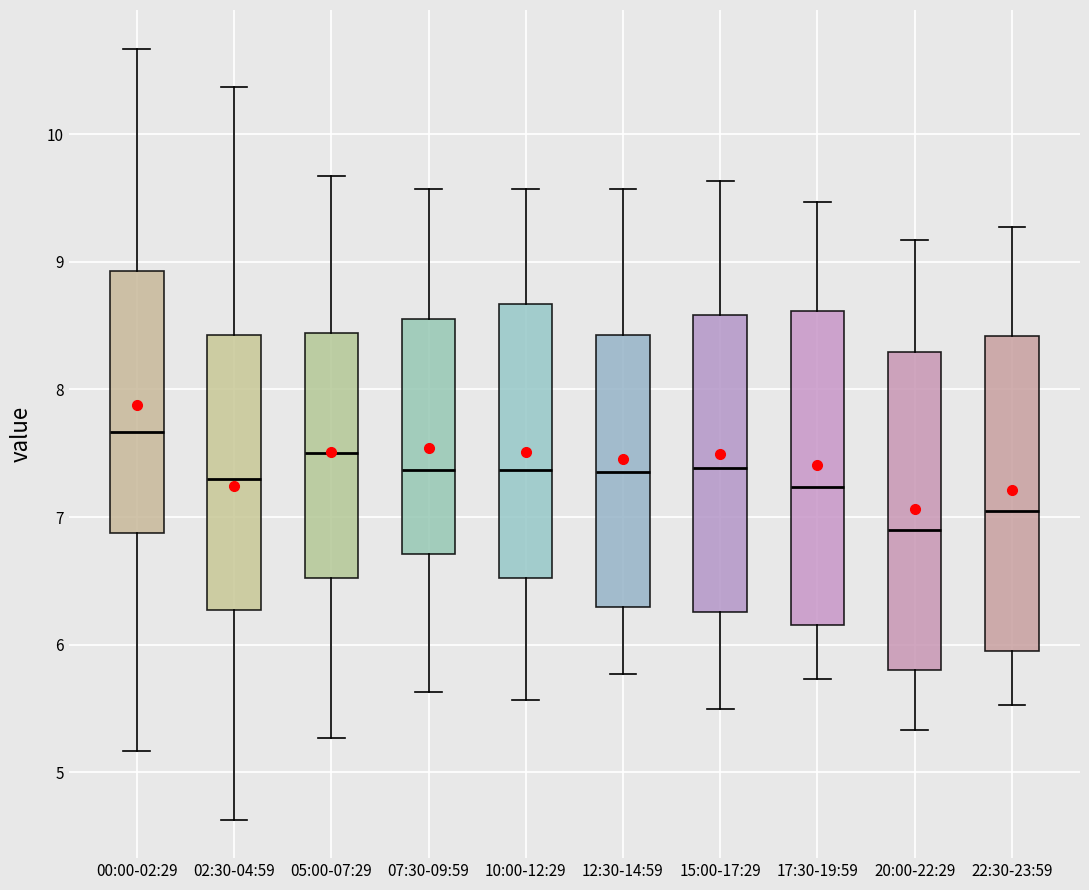

Reading left to right, read every box against the y-axis: the position of its median line, the range the box covers, and the ends of its whiskers. The values are not printed on the chart, so give them approximately, as read against the axis.

00:00-02:29: median 7.7, box 6.9 to 8.9, whiskers 5.2 to 10.7
02:30-04:59: median 7.3, box 6.3 to 8.4, whiskers 4.6 to 10.4
05:00-07:29: median 7.5, box 6.5 to 8.4, whiskers 5.3 to 9.7
07:30-09:59: median 7.4, box 6.7 to 8.6, whiskers 5.6 to 9.6
10:00-12:29: median 7.4, box 6.5 to 8.7, whiskers 5.6 to 9.6
12:30-14:59: median 7.4, box 6.3 to 8.4, whiskers 5.8 to 9.6
15:00-17:29: median 7.4, box 6.3 to 8.6, whiskers 5.5 to 9.6
17:30-19:59: median 7.2, box 6.2 to 8.6, whiskers 5.7 to 9.5
20:00-22:29: median 6.9, box 5.8 to 8.3, whiskers 5.3 to 9.2
22:30-23:59: median 7.1, box 6.0 to 8.4, whiskers 5.5 to 9.3